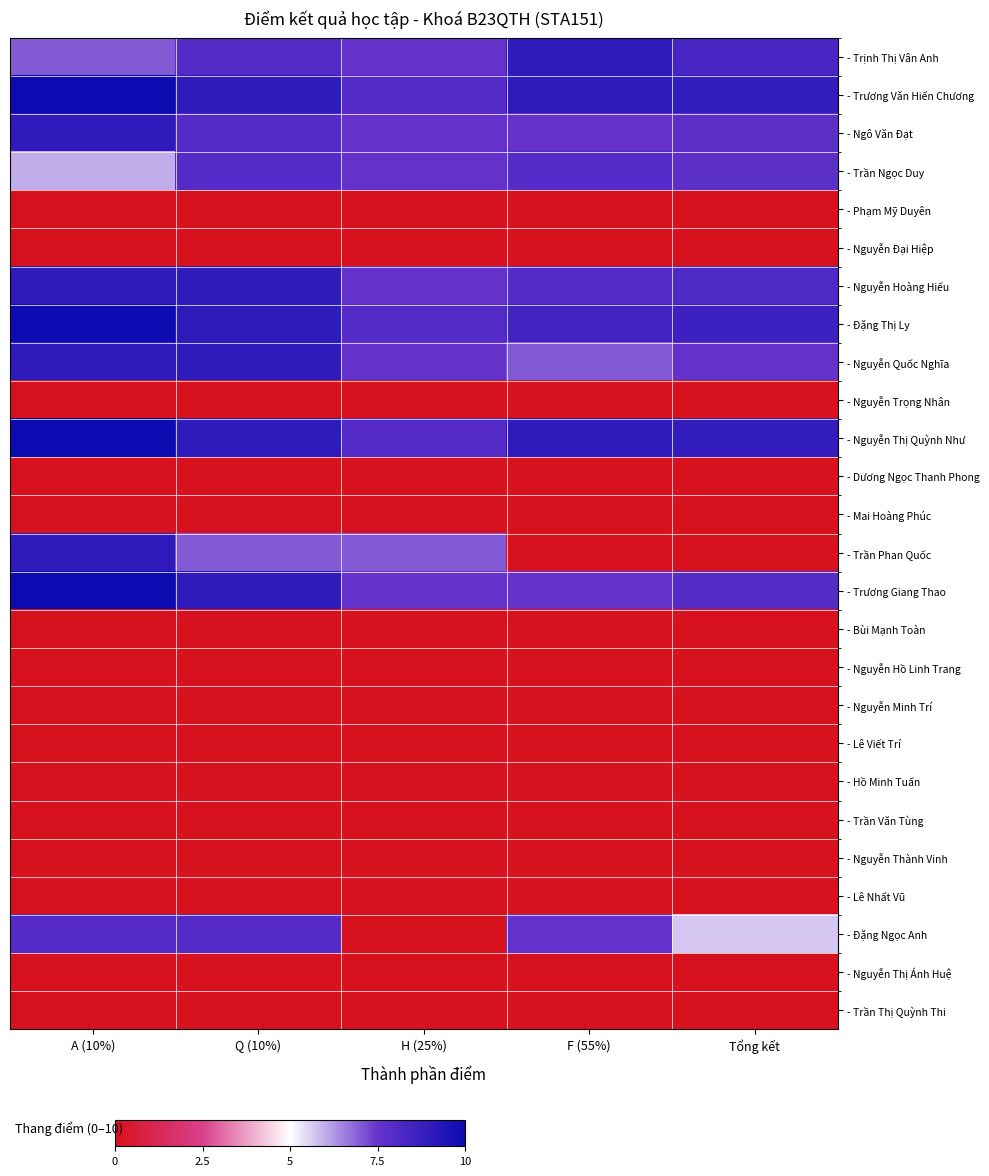

Which label corresponds to the largest value in the chart?

A (10%)